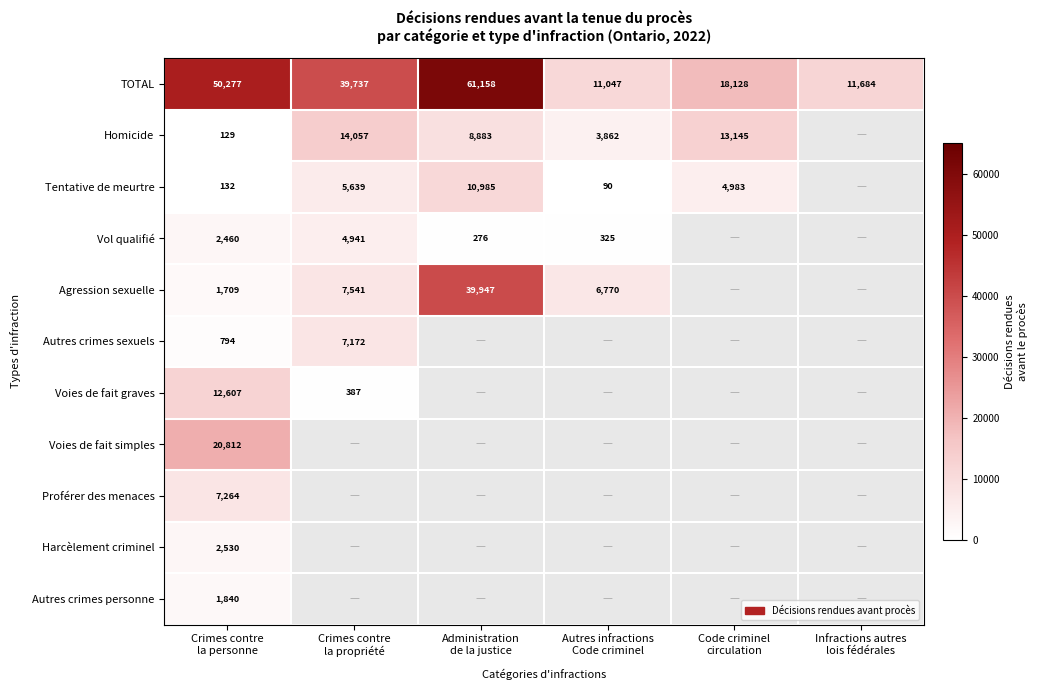

At how many categories does at least one series exceed 18180?

3